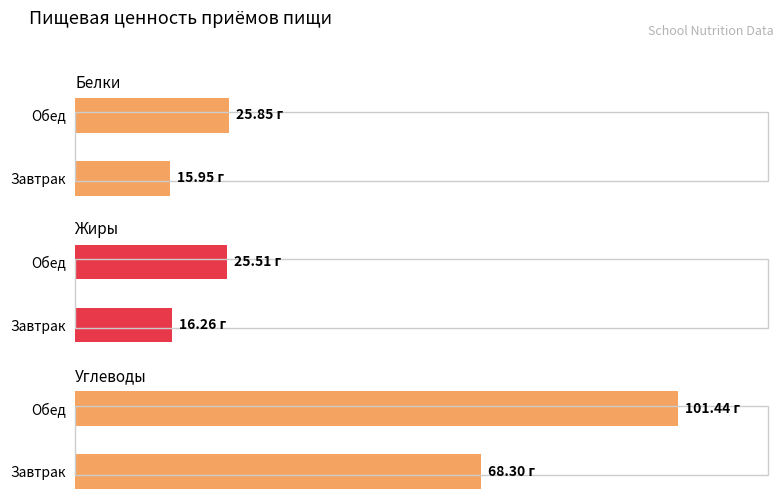

Which series has the widest spread of values?

Углеводы